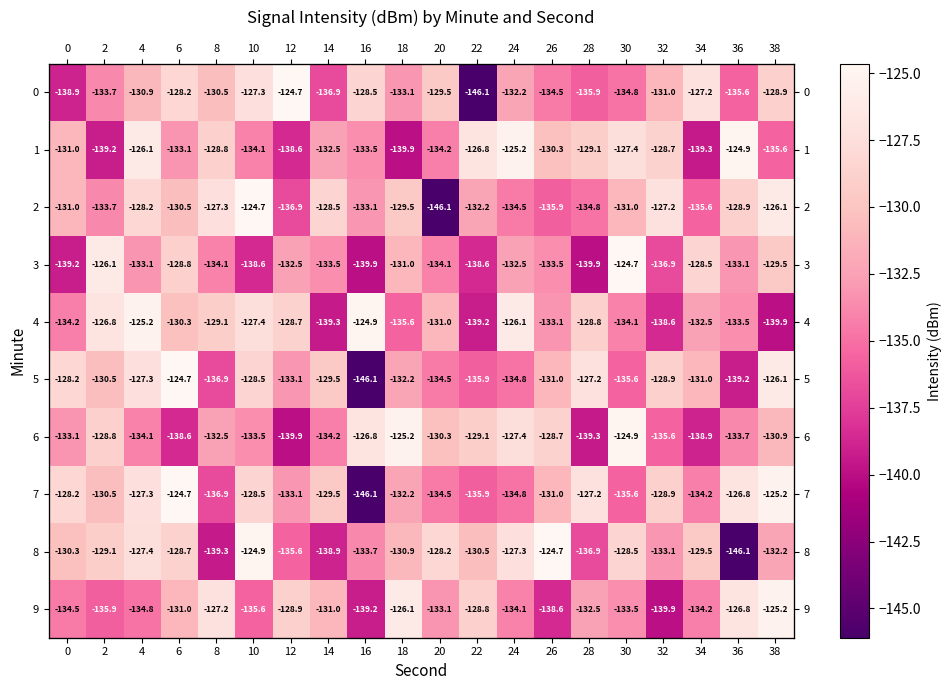

What is the difference between the second highest and second lowest values in the row_6 series?

14.1